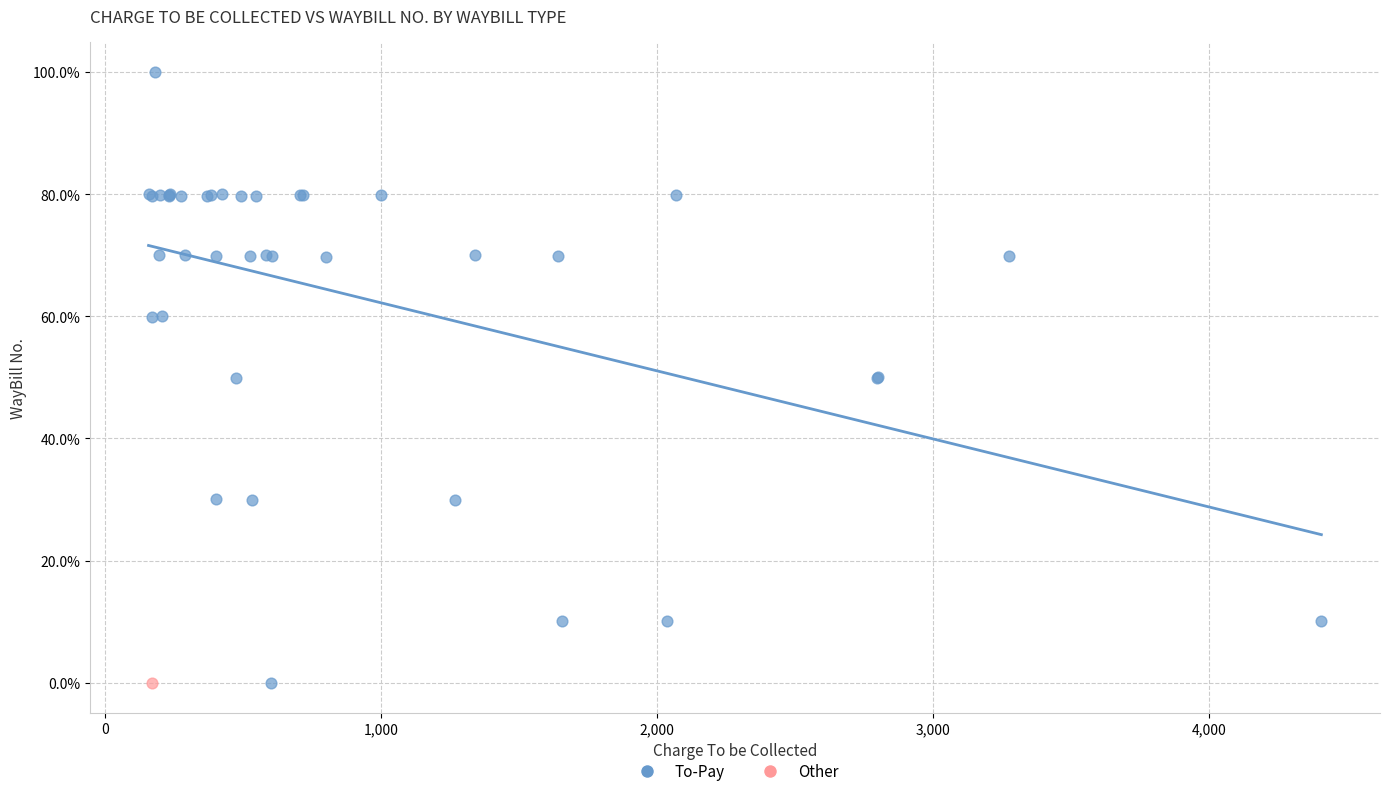

What are all the series names shown in the legend?

To-Pay, Other